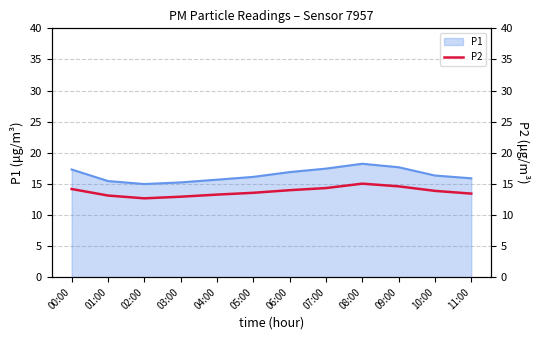

Between 09:00 and 11:00, which is larger?

09:00